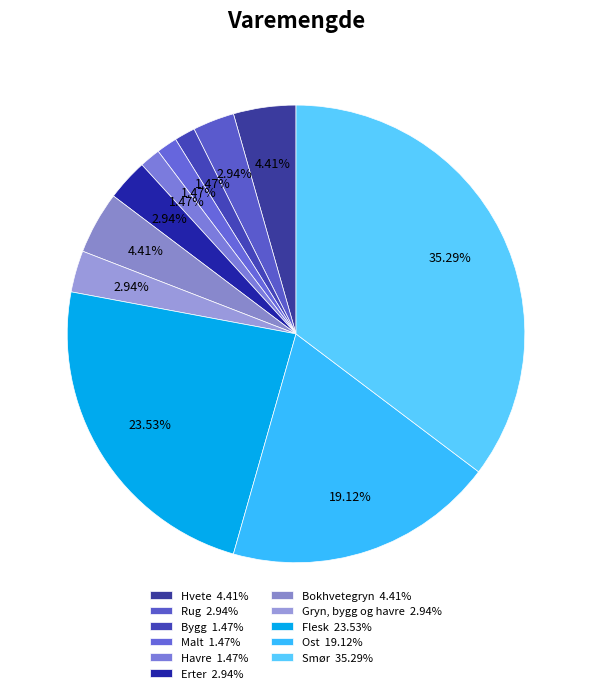

Does Gryn, bygg og havre represent more than half of the total?

No